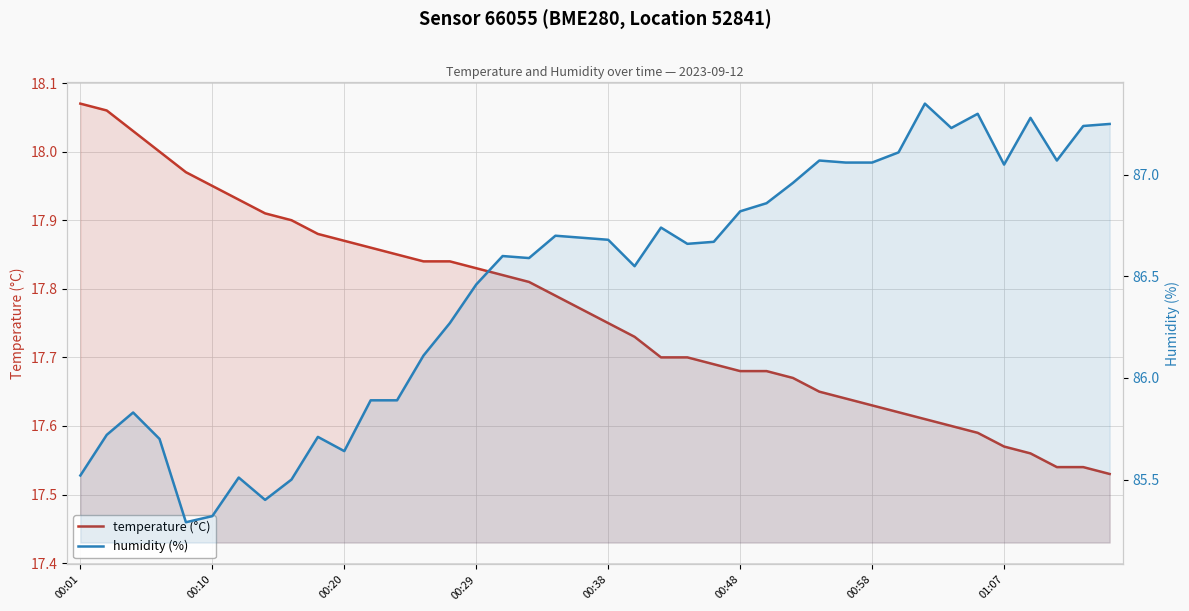

In humidity (%), how many points are higher than both neighbors (excluding endpoints)?

10